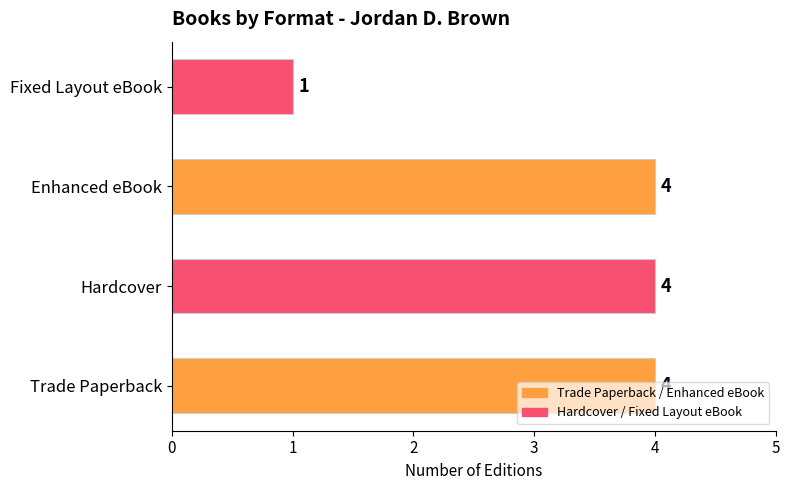

At which label is the value closest to 2?

Fixed Layout eBook